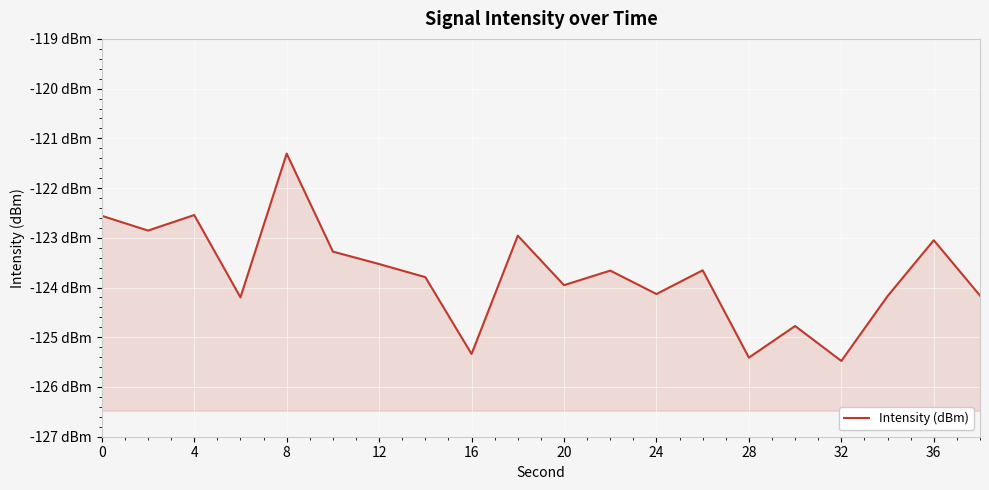

The value at 8 is -193.6. True or false?

False